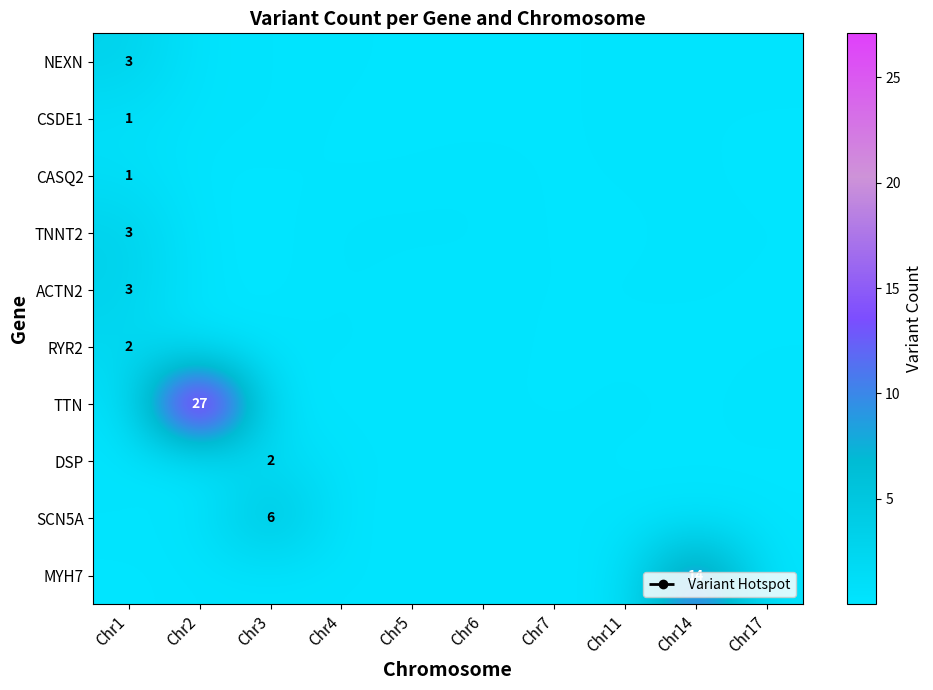

True or false: CASQ2 has a value of 0.0 at Chr6.

False